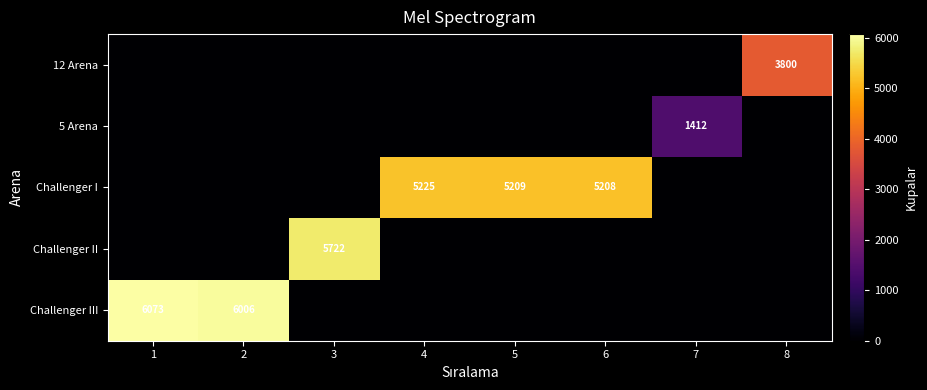

The value of 5 Arena at 7 is 729. True or false?

False